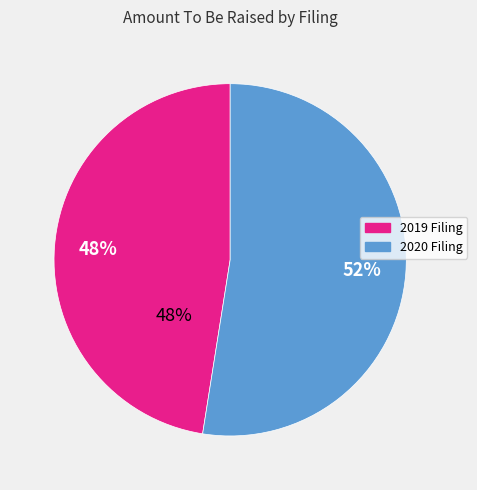

Which category accounts for the majority?

2020 Filing